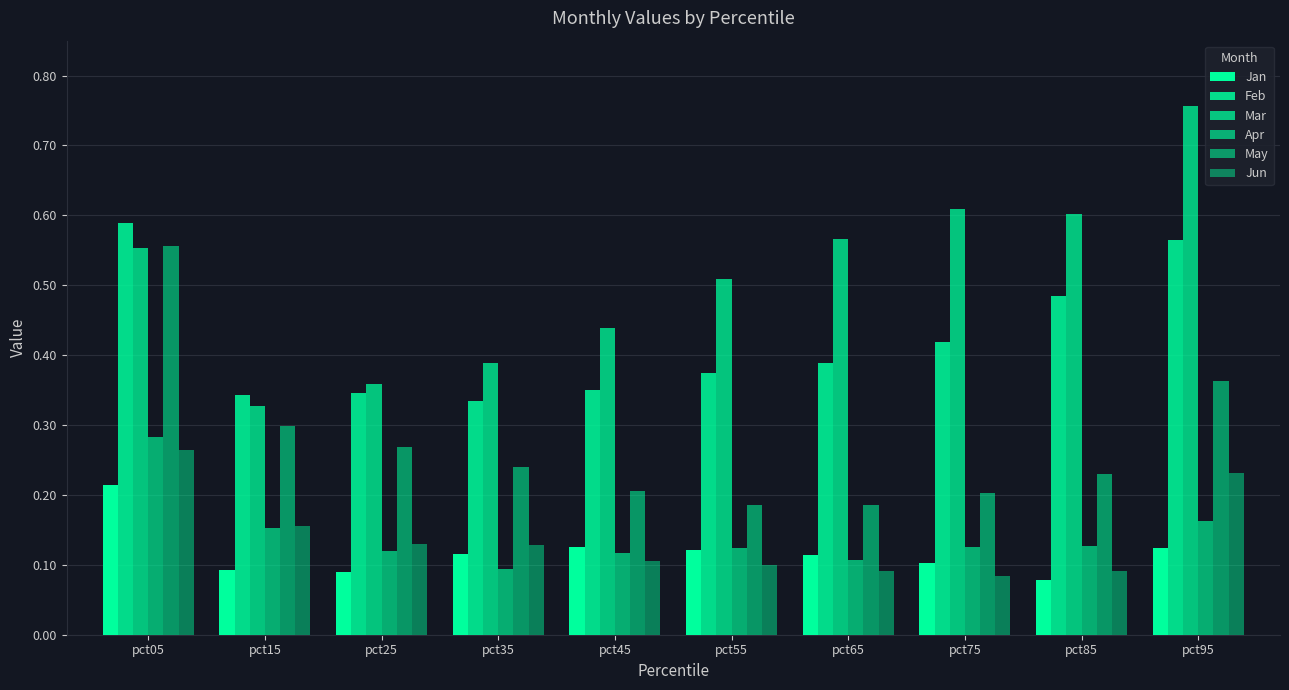

Count the number of categories in the chart.

10